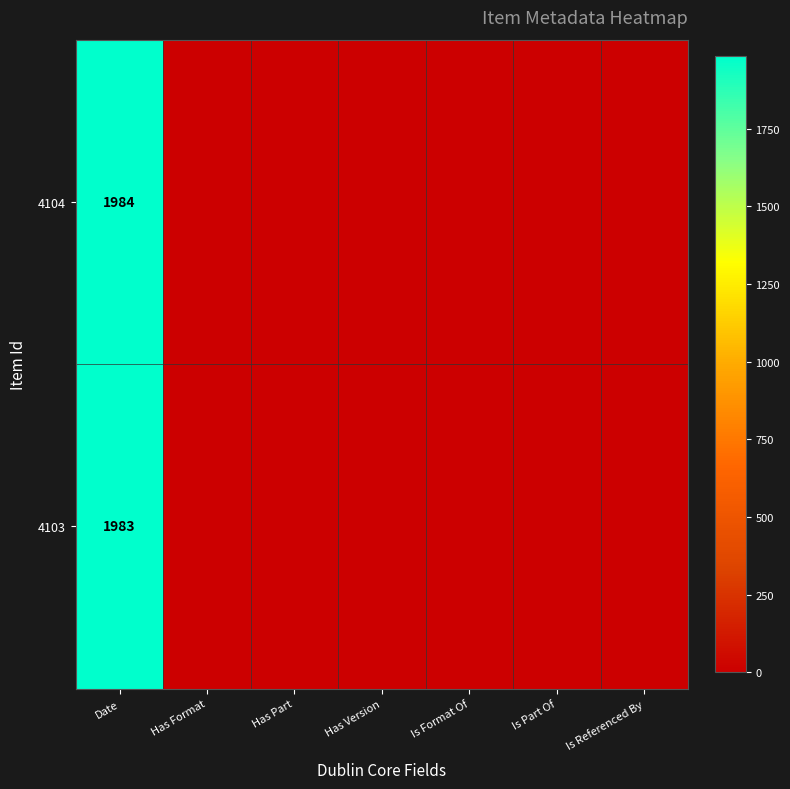

At which label does 4103 reach its peak?

Date